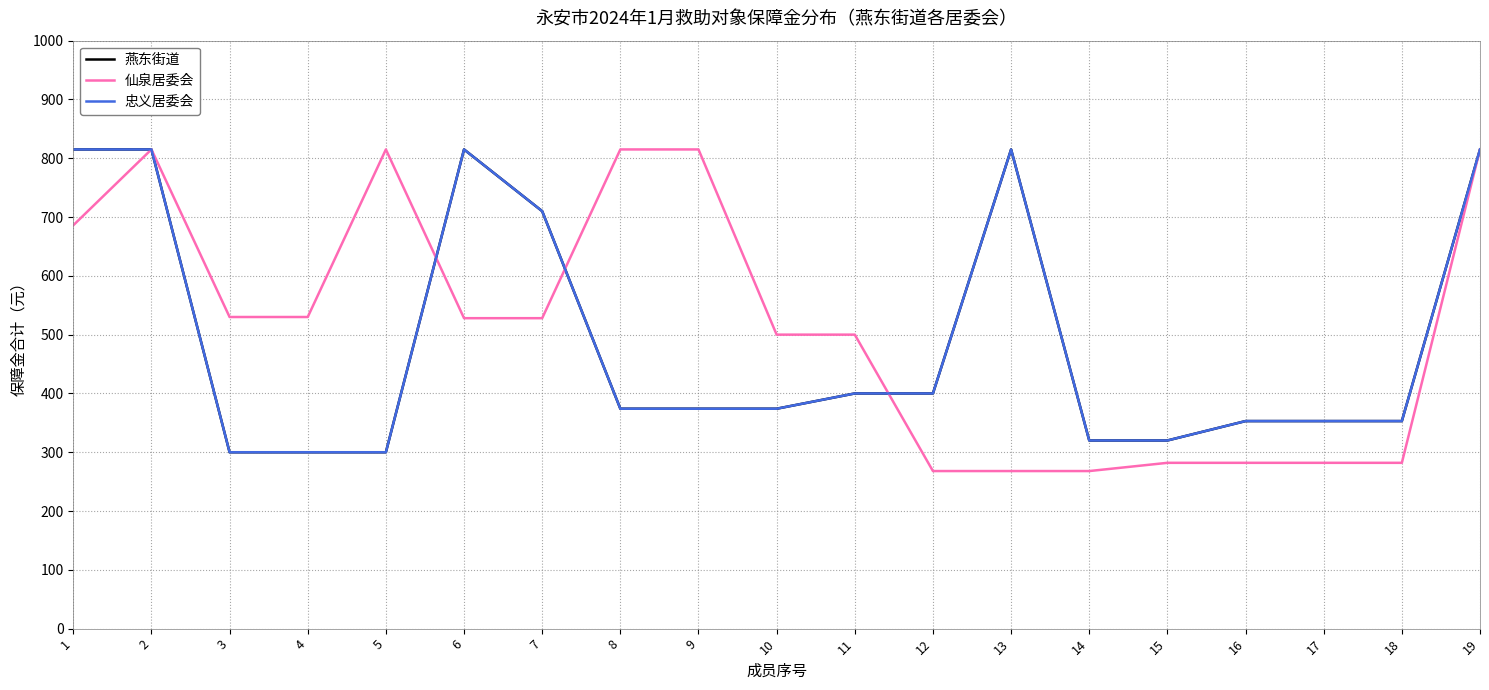

Does the chart have visible grid lines?

Yes